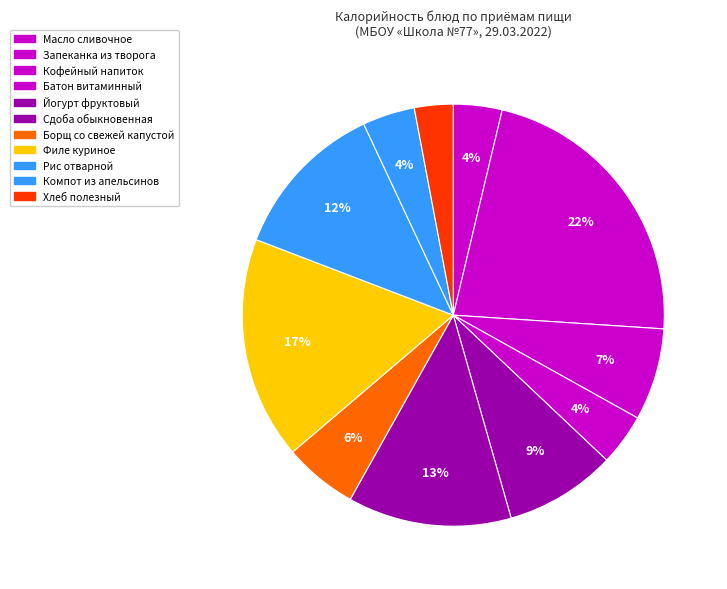

How many slices are in this pie chart?

11